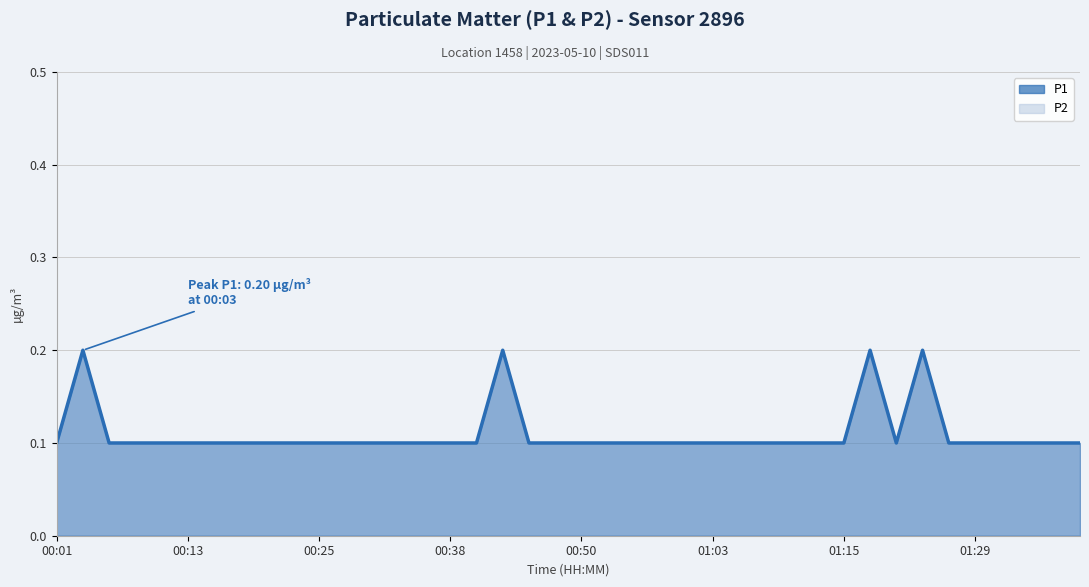

How many values are between 0 and 1?

40